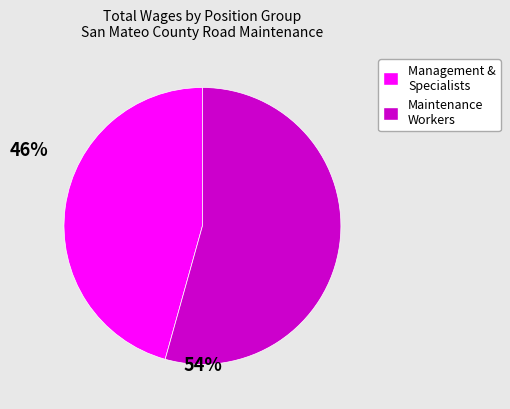

Which category has the smallest portion of the pie?

Management & Specialists